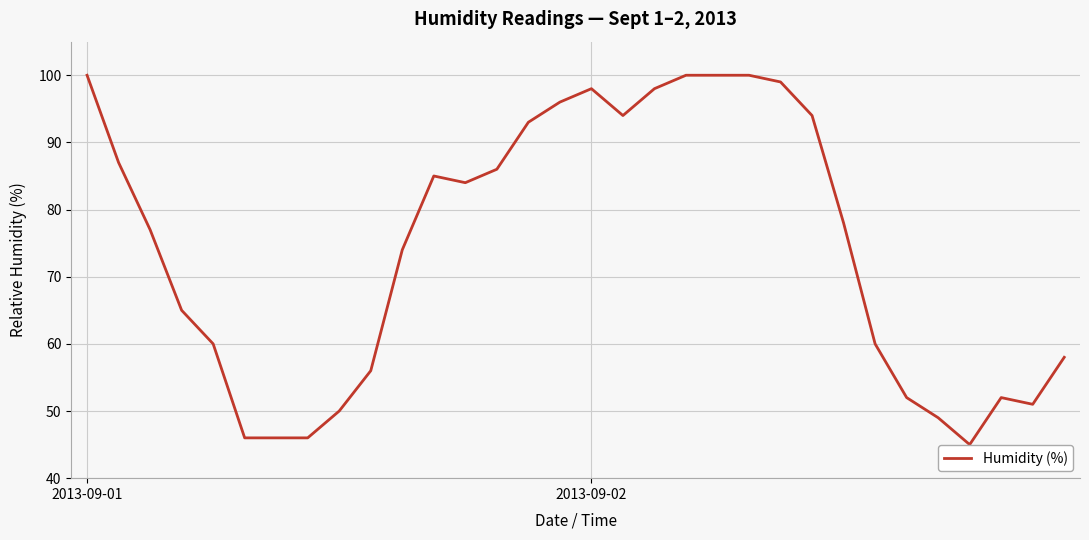

What is the difference between the maximum and minimum values?

55